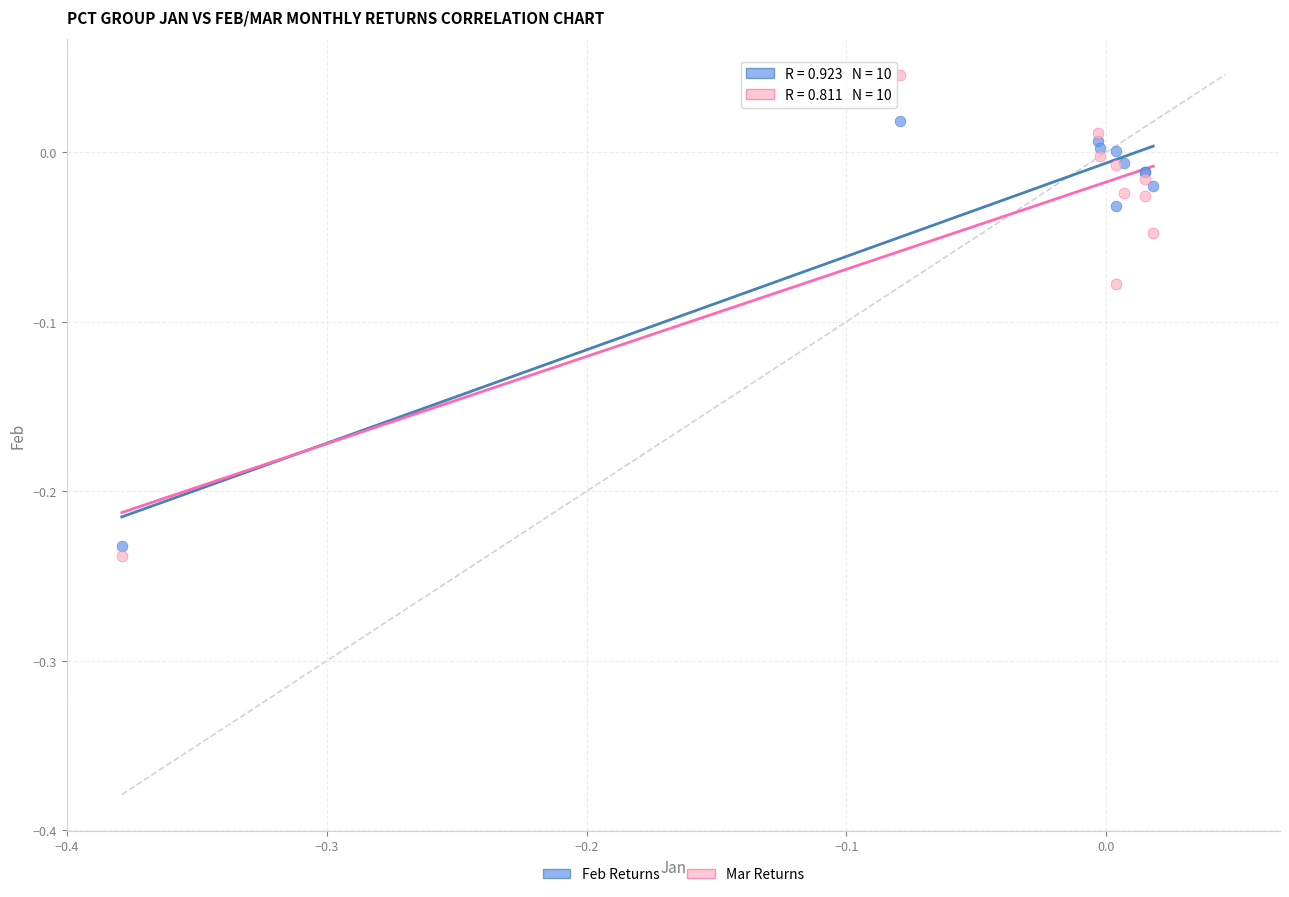

Which series has the widest spread of Y values?

Mar Returns